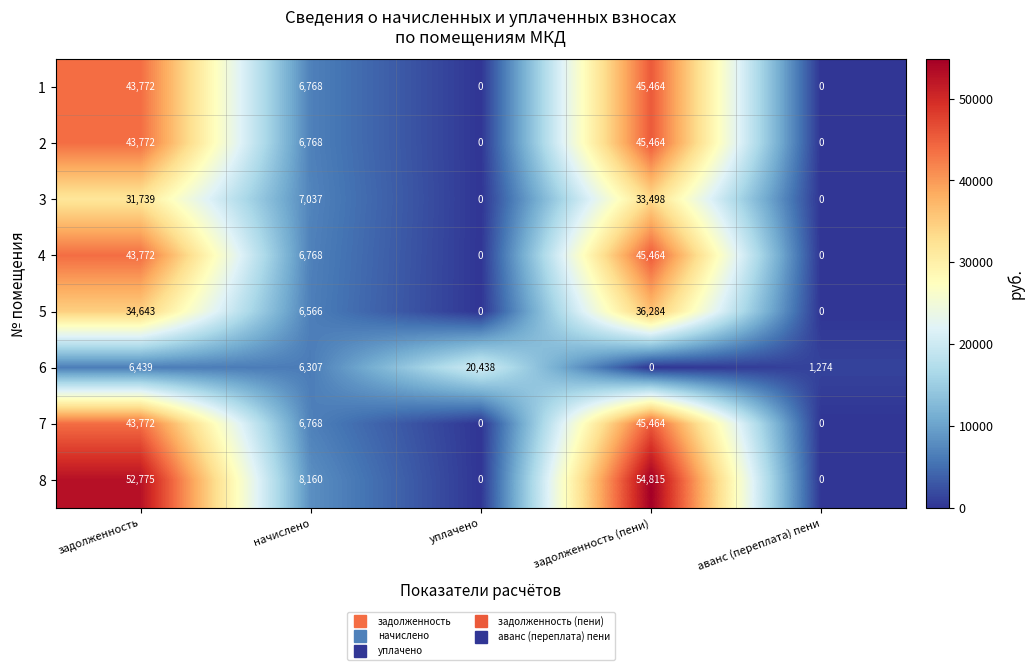

At which category is the sum across all series the highest?

задолженность (пени)